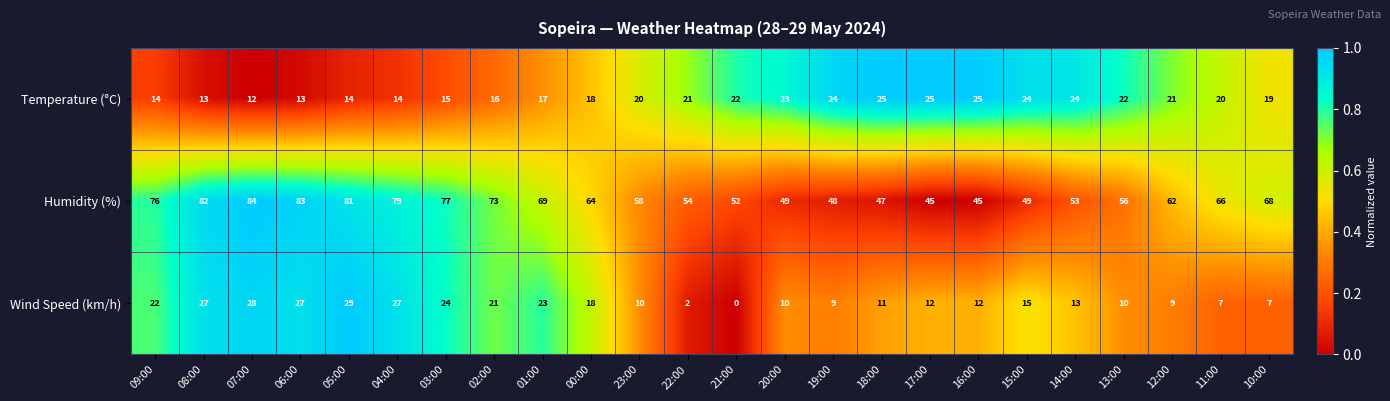

Which series has the largest range (max minus min)?

Humidity (%)